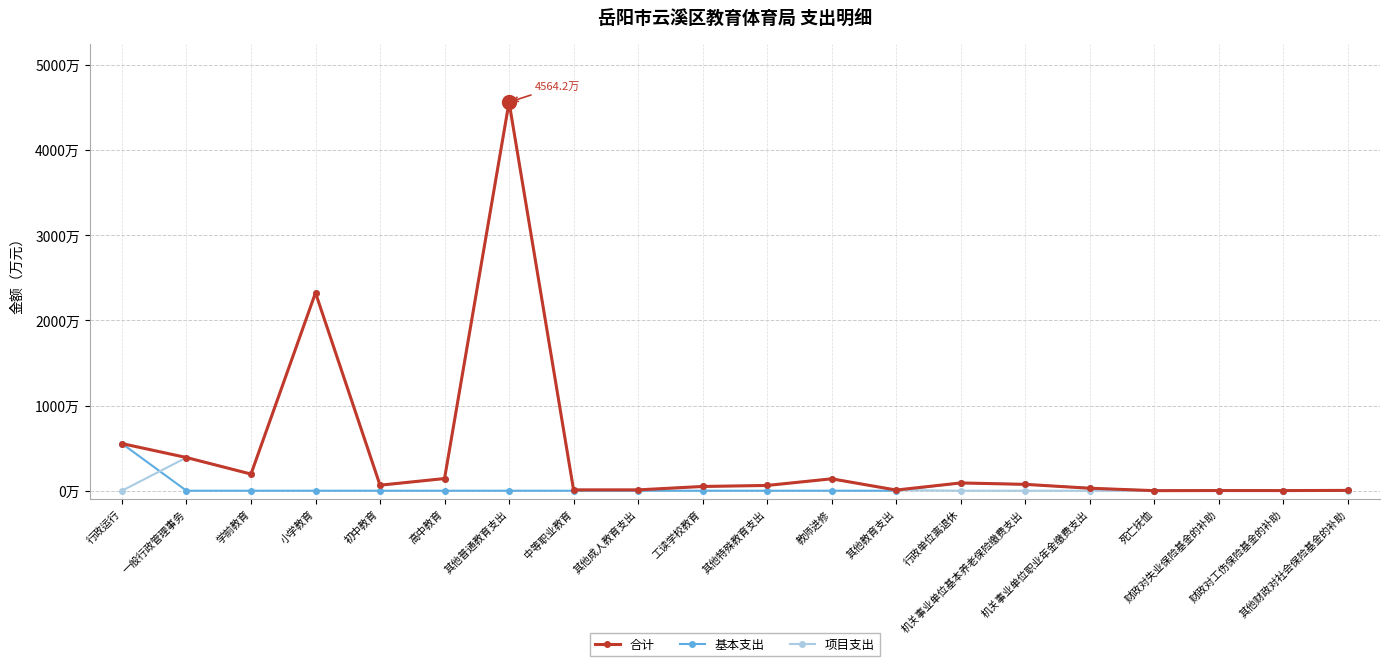

True or false: 基本支出 and 合计 cross at least once.

False